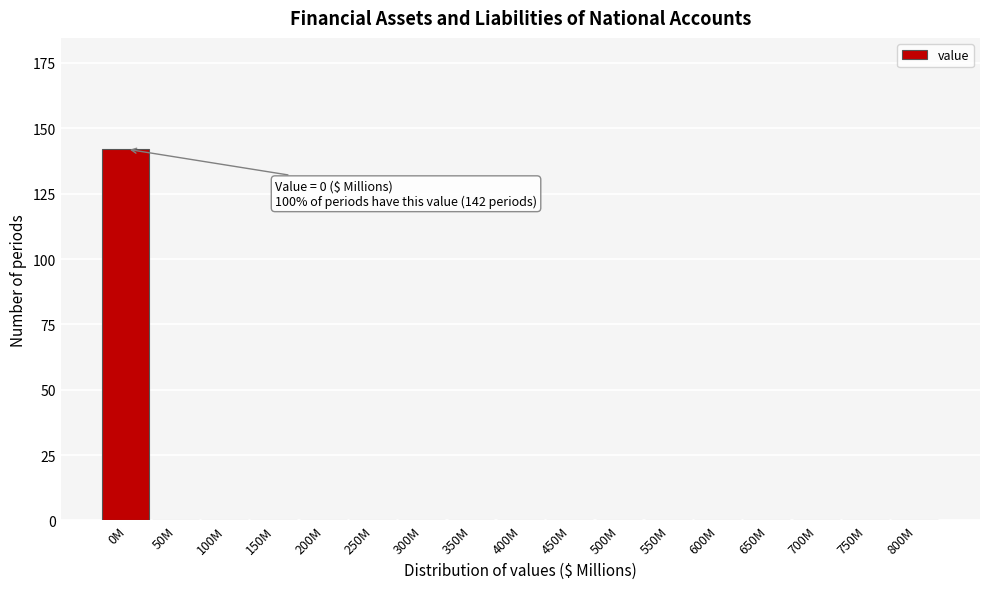

Reading right to left, list all the values displayed in this chart.

800M=0	750M=0	700M=0	650M=0	600M=0	550M=0	500M=0	450M=0	400M=0	350M=0	300M=0	250M=0	200M=0	150M=0	100M=0	50M=0	0M=142